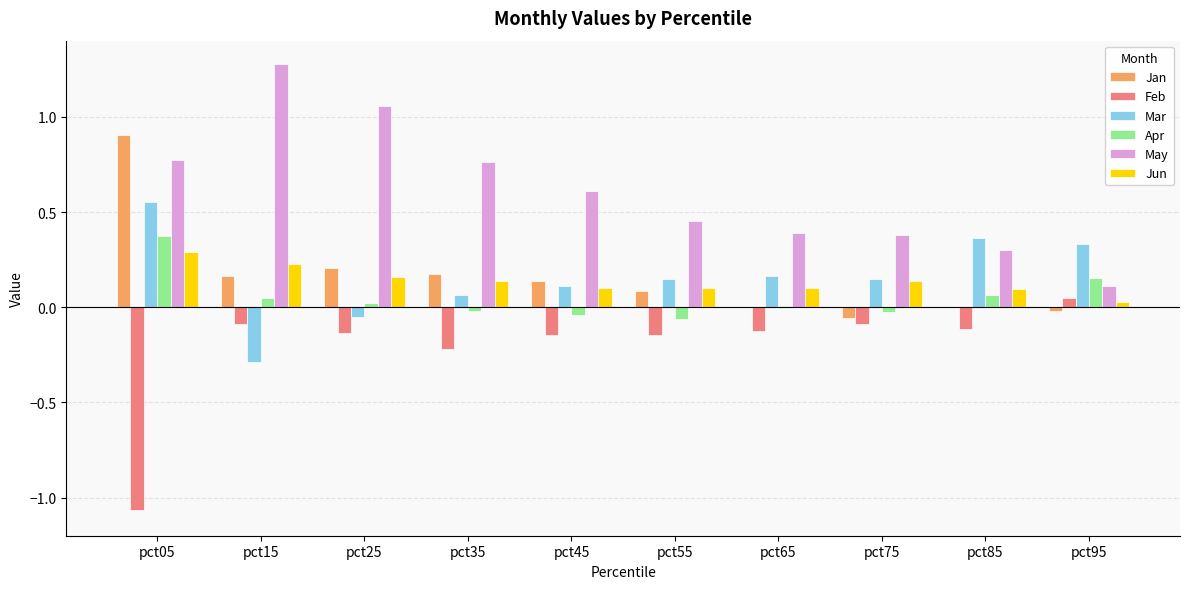

At which label is May closest to 0?

pct95